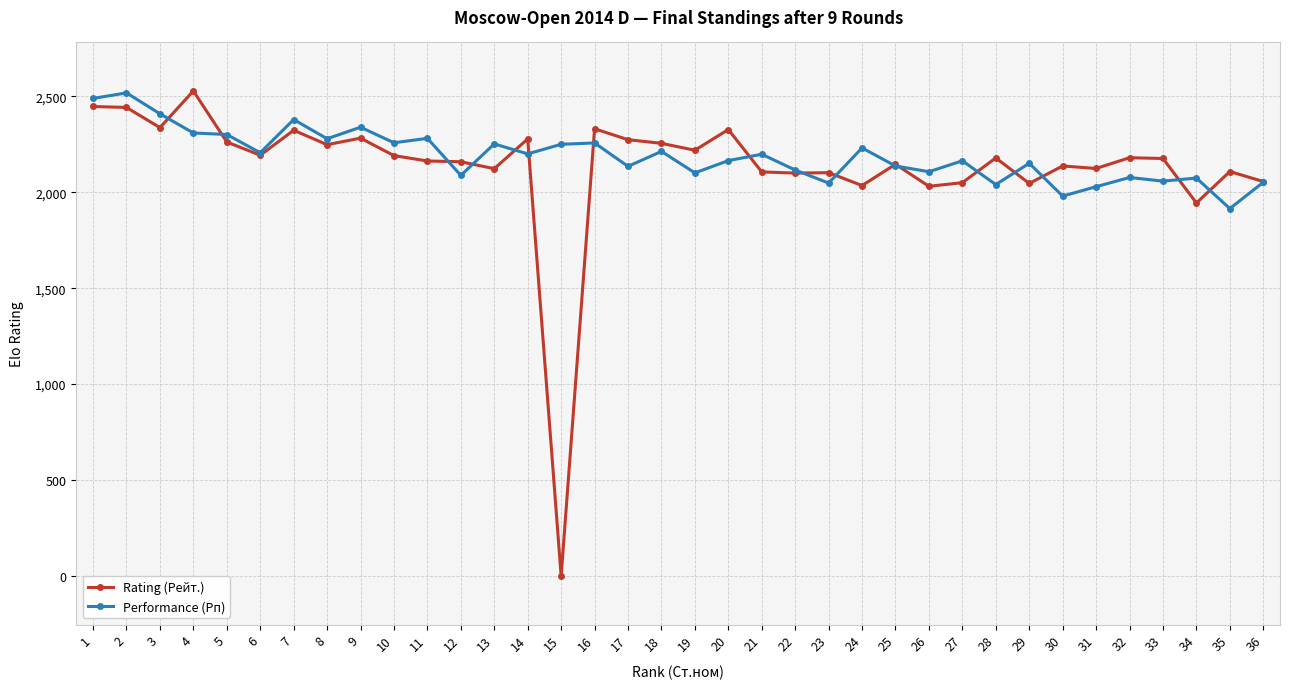

At which label does Performance (Рп) first exceed 2198?

1